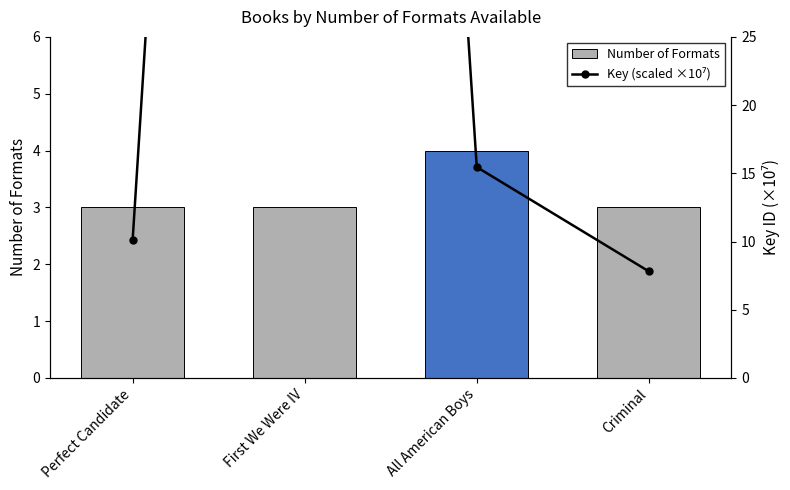

What are all the series names shown in the legend?

Number of Formats, Key (scaled ×10⁷)